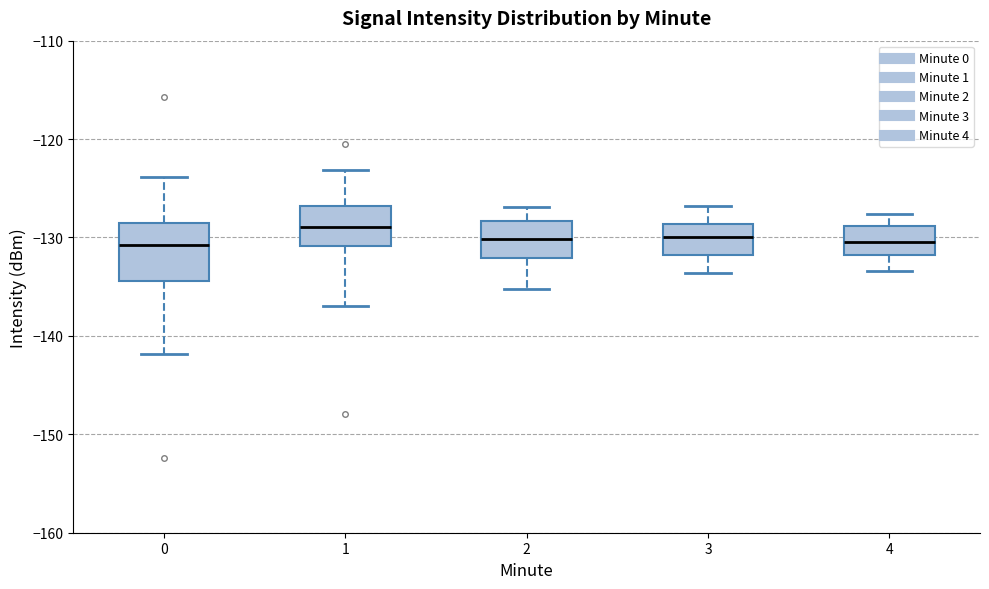

Reading left to right, read every box against the y-axis: the position of its median line, the range the box covers, and the ends of its whiskers. The values are not printed on the chart, so give them approximately, as read against the axis.

0: median -131, box -134 to -129, whiskers -142 to -124
1: median -129, box -131 to -127, whiskers -137 to -123
2: median -130, box -132 to -128, whiskers -135 to -127
3: median -130, box -132 to -129, whiskers -134 to -127
4: median -130, box -132 to -129, whiskers -133 to -128